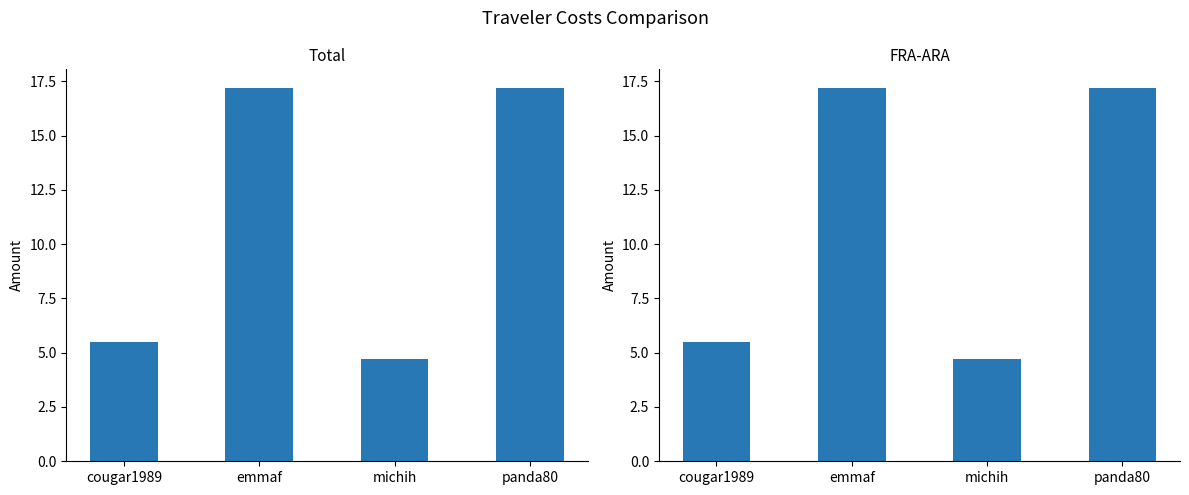

What is the average value of the Total series?

11.1